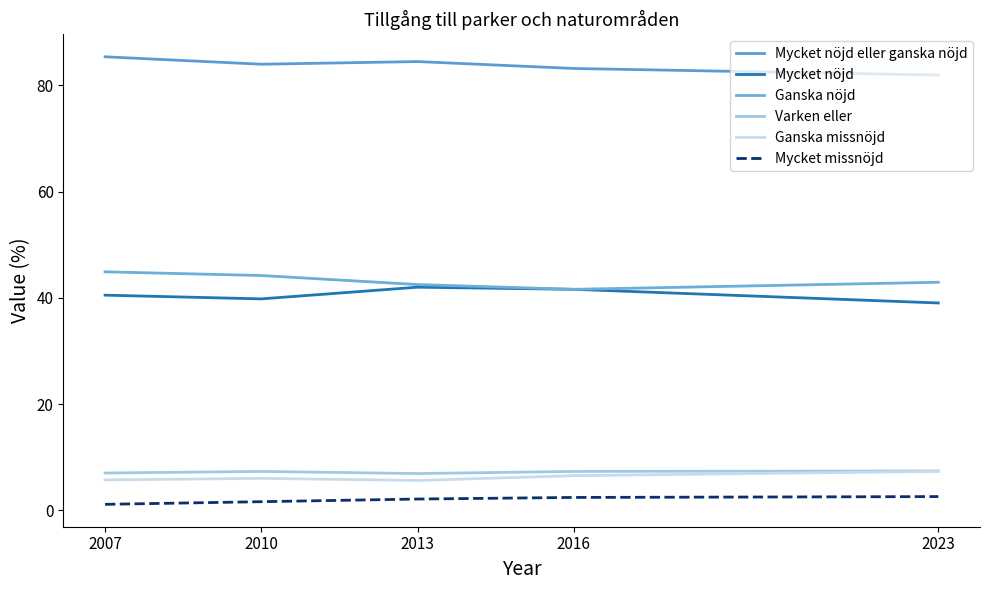

The Mycket nöjd eller ganska nöjd series shows 51.5 at 2010. True or false?

False